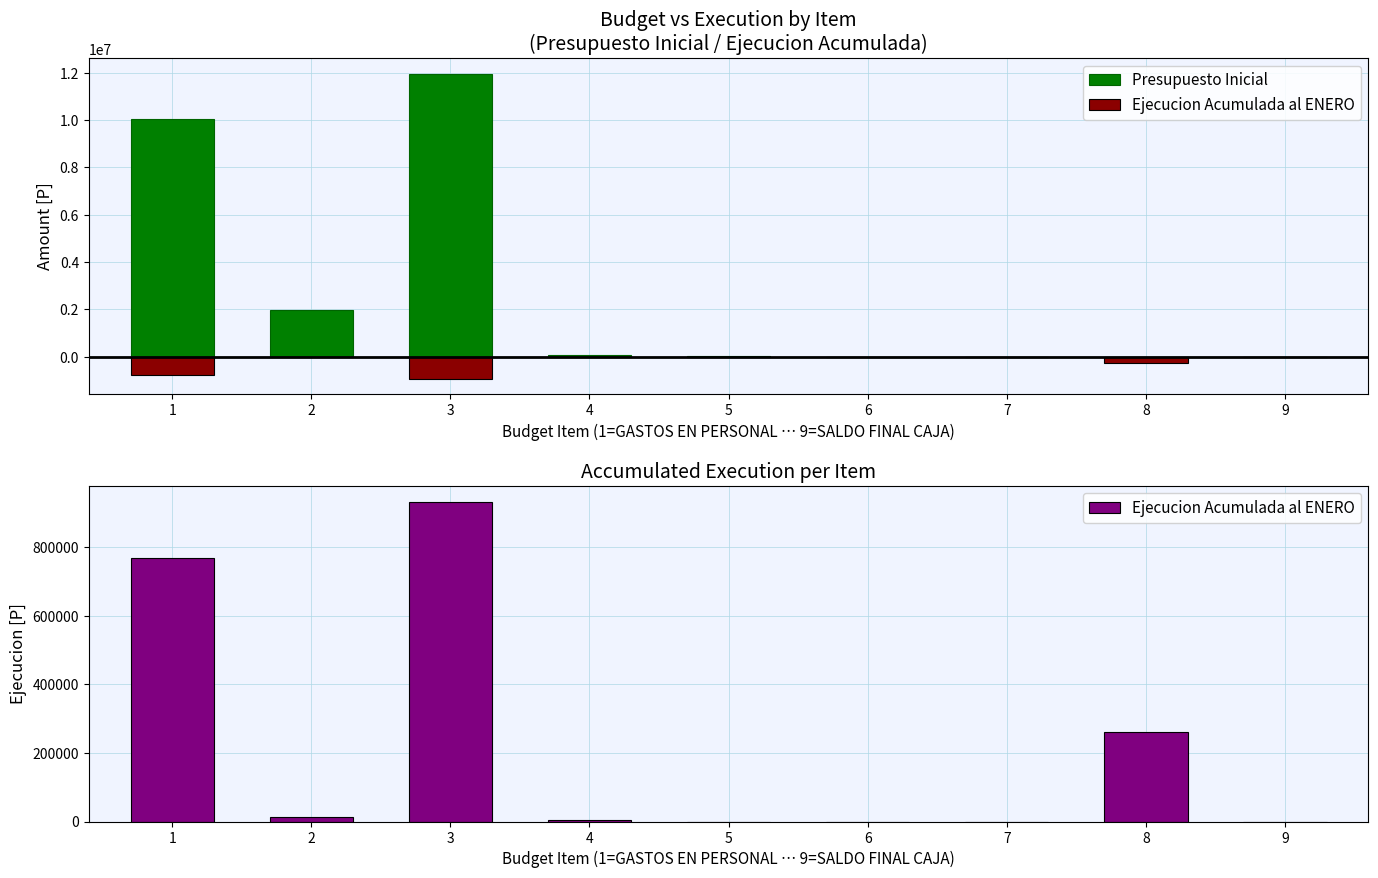

Are the bars horizontal?

No